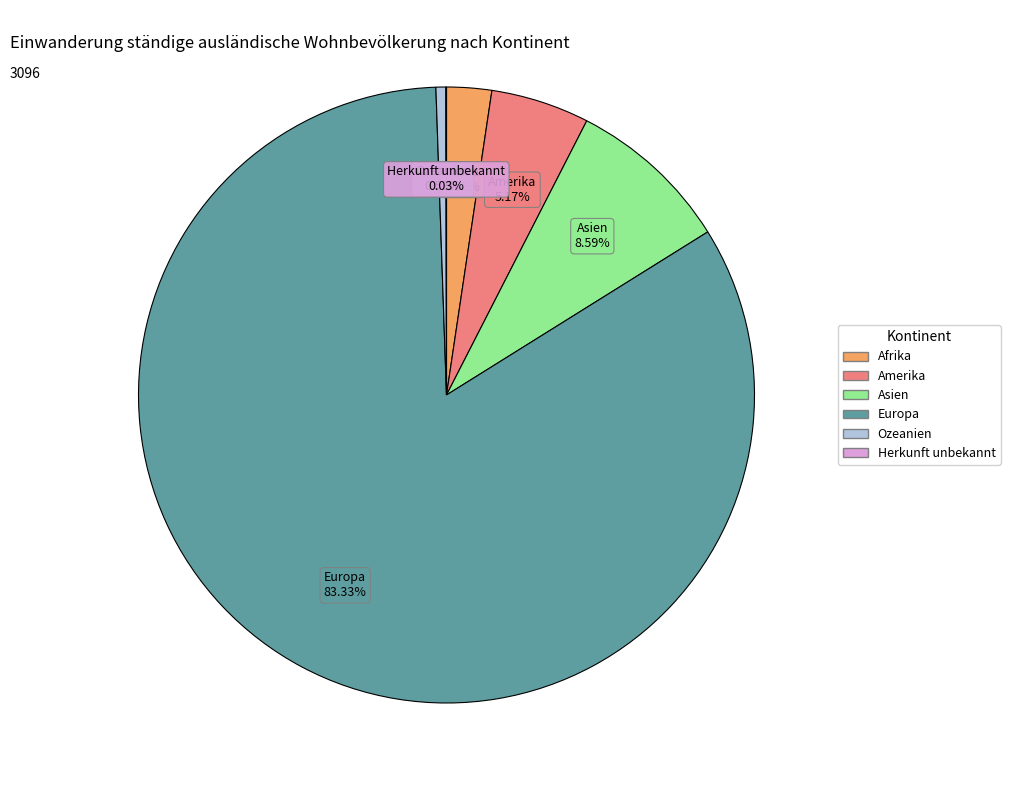

What is the largest slice in the pie chart?

Europa